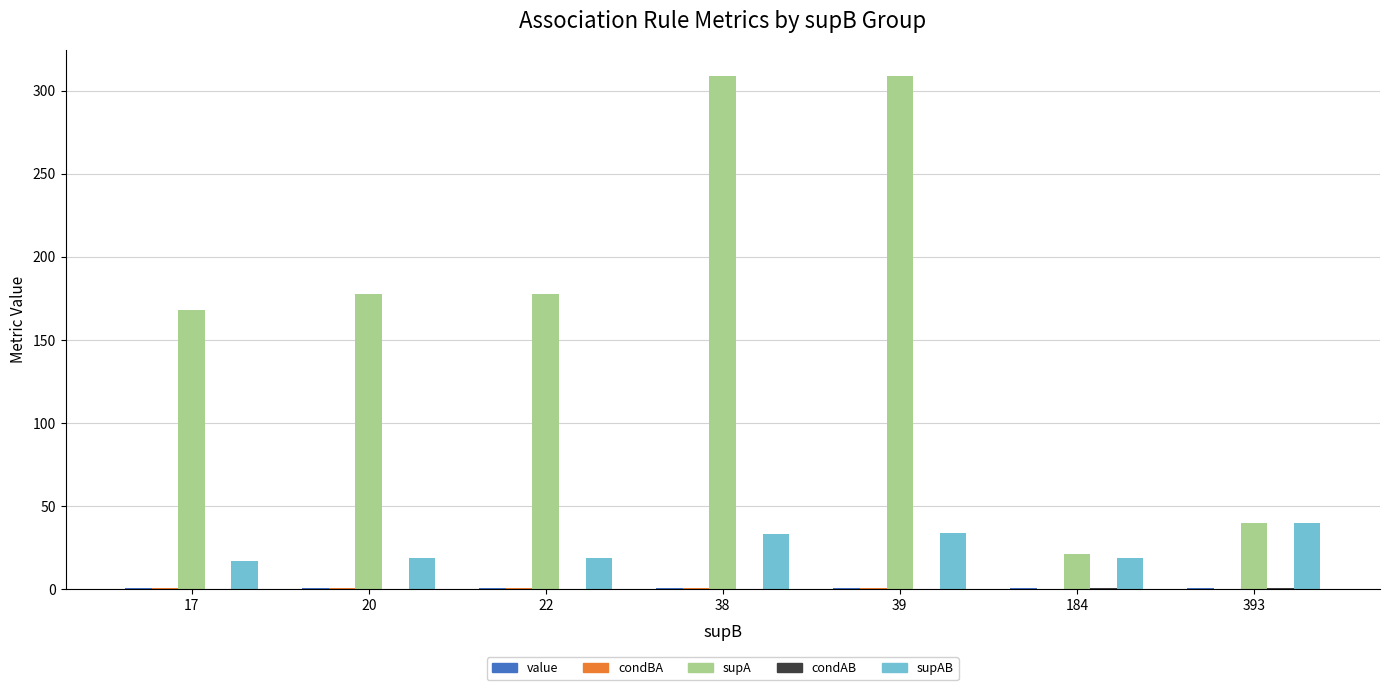

Which series has the largest total across all categories?

supA